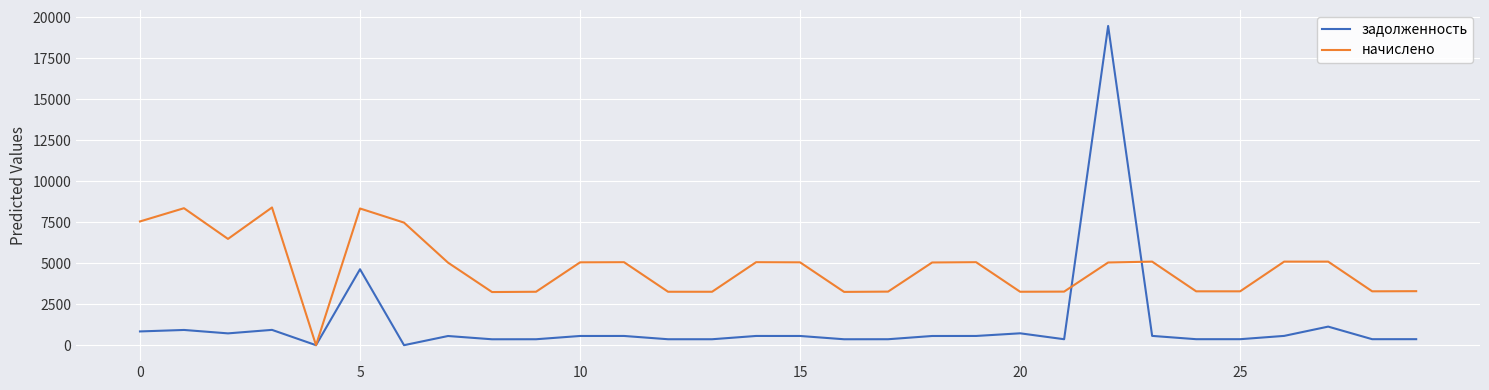

What is the greatest value displayed?

19480.0